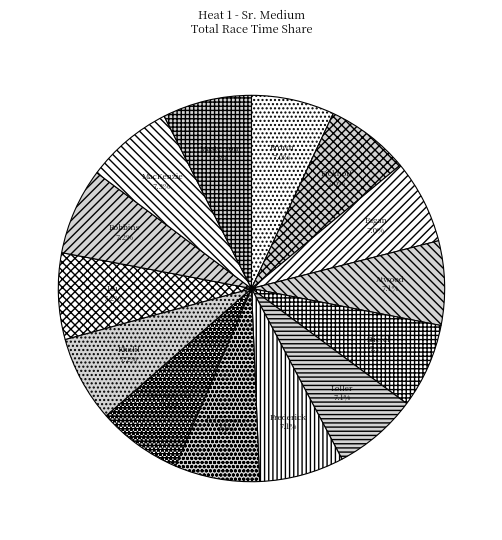

Which category has the smallest portion of the pie?

Hudson Brown